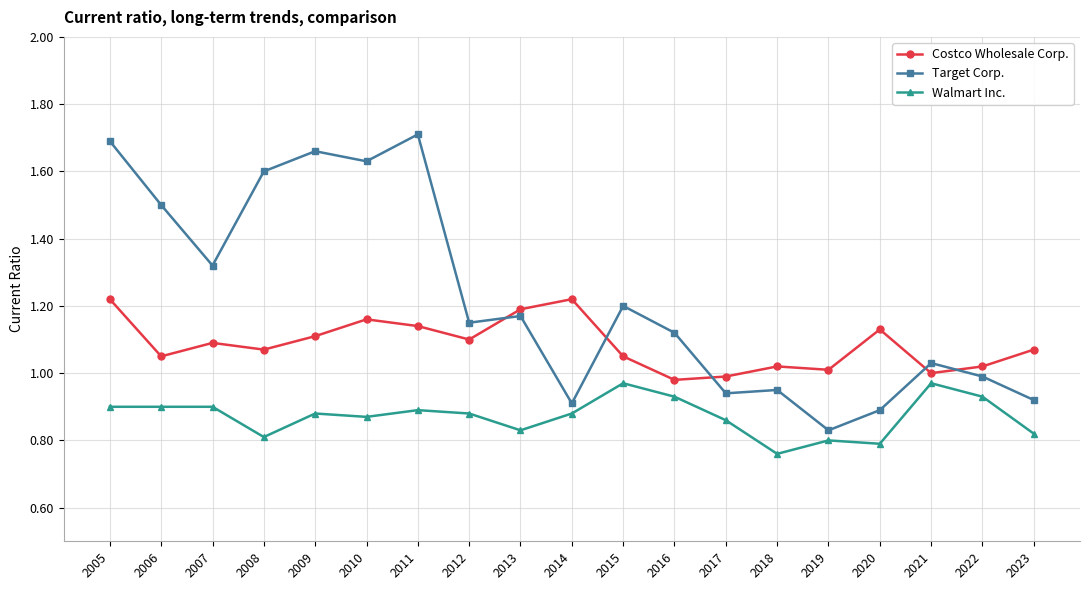

True or false: Costco Wholesale Corp. has more than 1 interior local peaks.

True